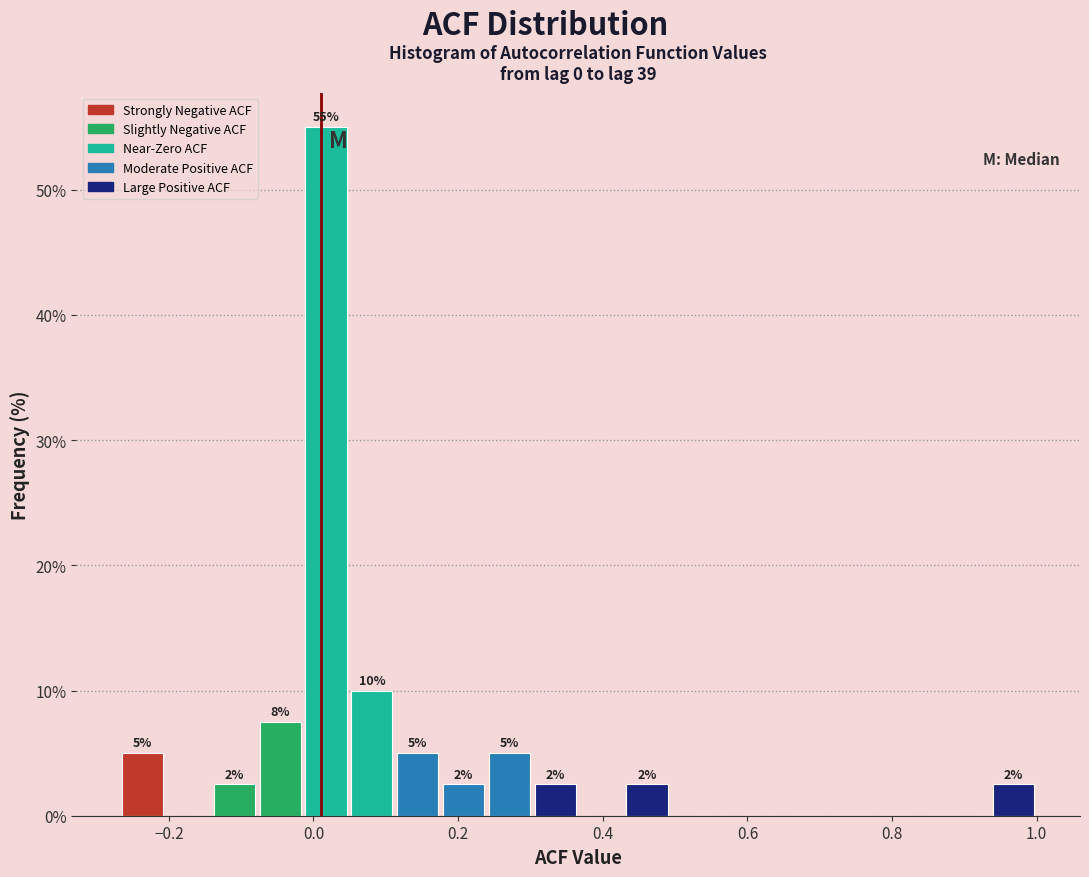

Around what value on the x-axis is the tallest bar? Give the approximate position of its centre, as read against the axis.

0.02